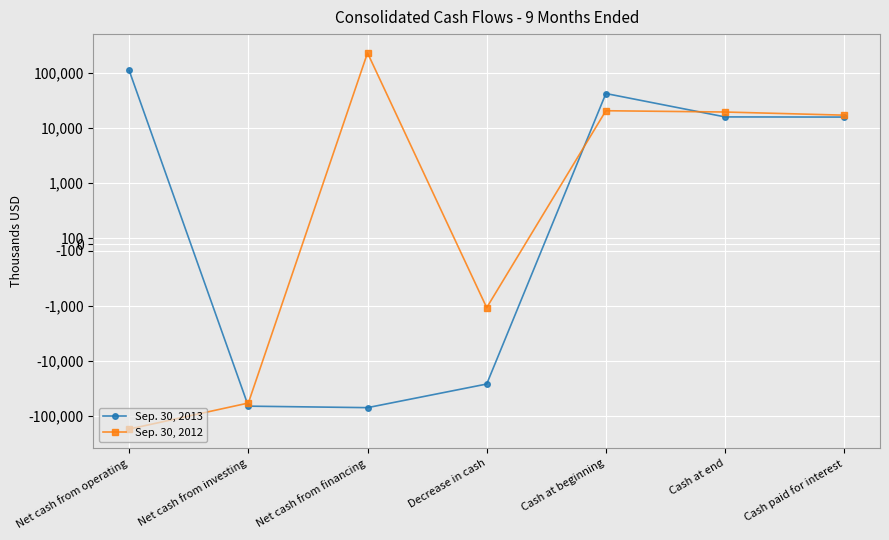

What is the difference between the Sep. 30, 2012 values at Net cash from investing and Decrease in cash?

58151